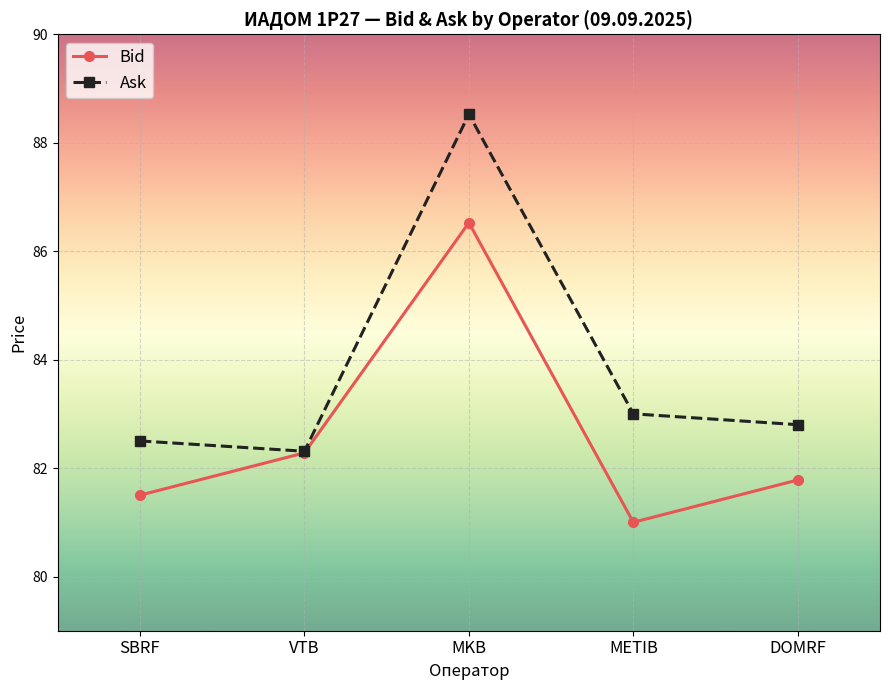

The value of Ask at METIB is 138.2. True or false?

False